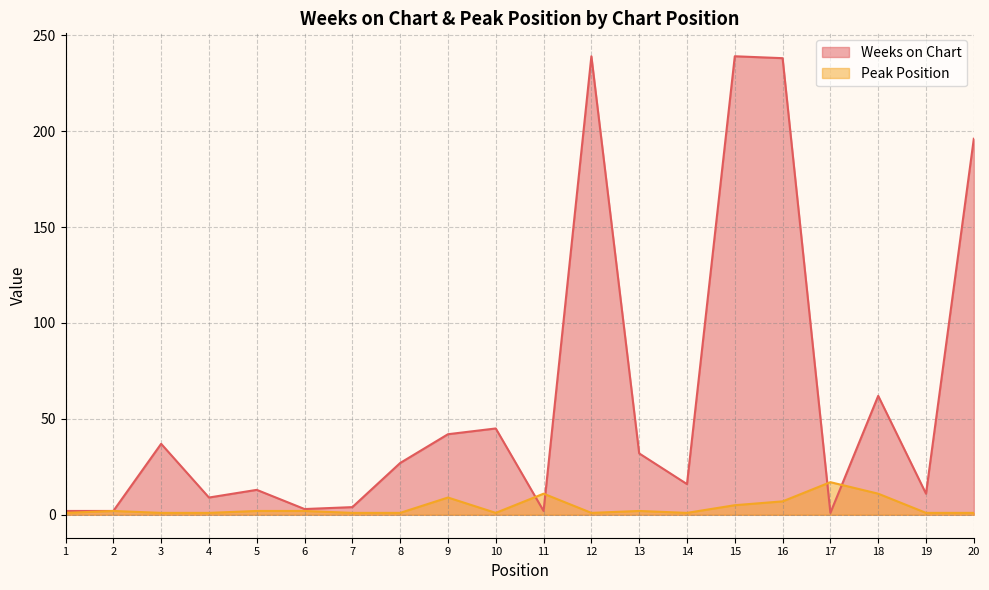

At which category does Weeks on Chart reach its first local valley?

4